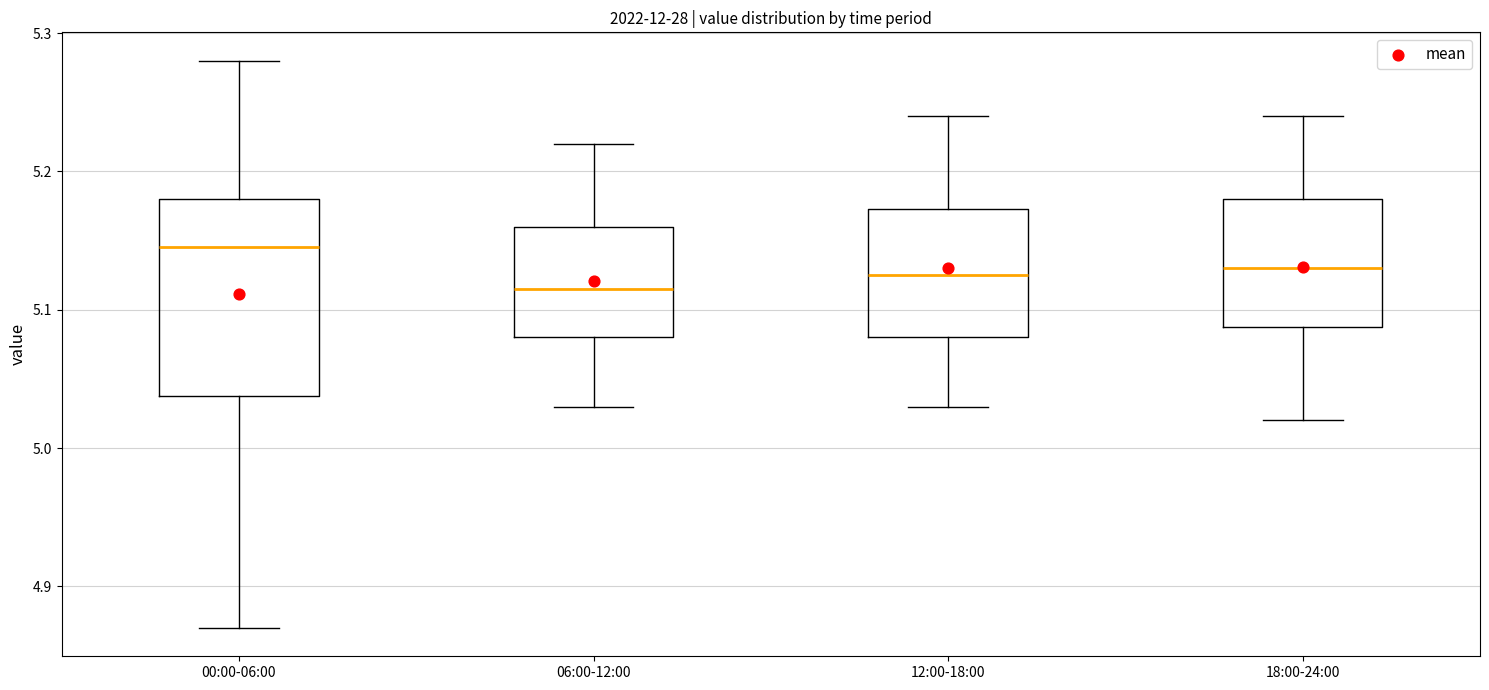

Which box has the highest median line?

00:00-06:00